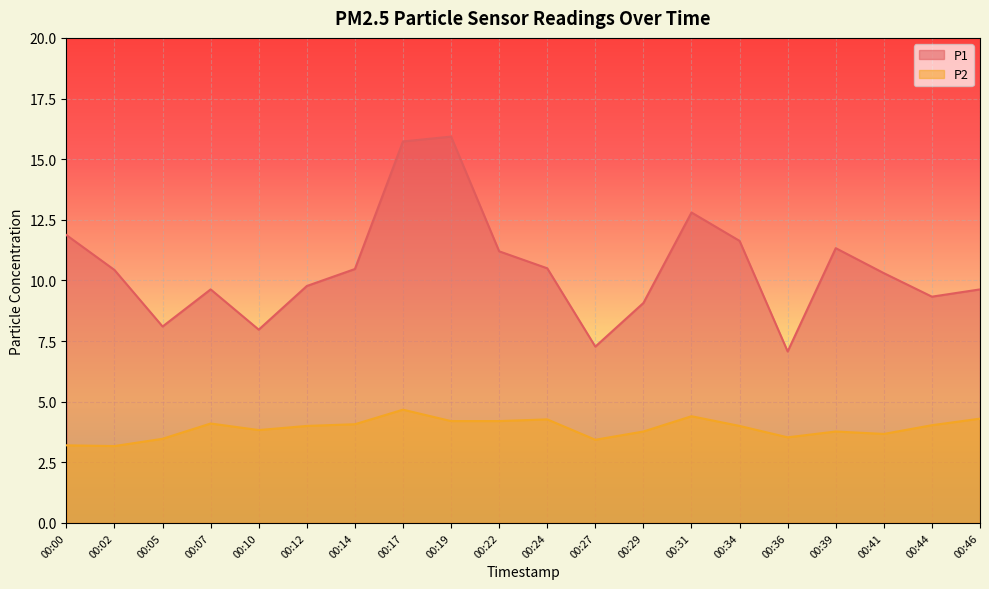

At which category does P1 reach its first local peak?

00:07